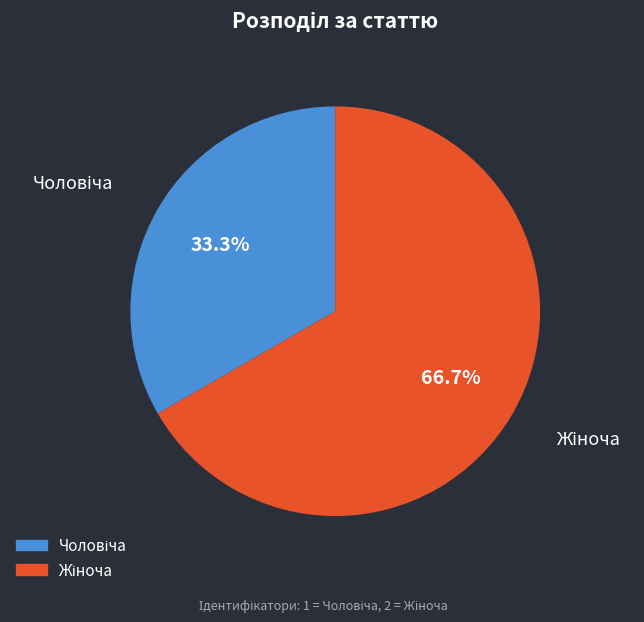

How many segments does this pie chart have?

2